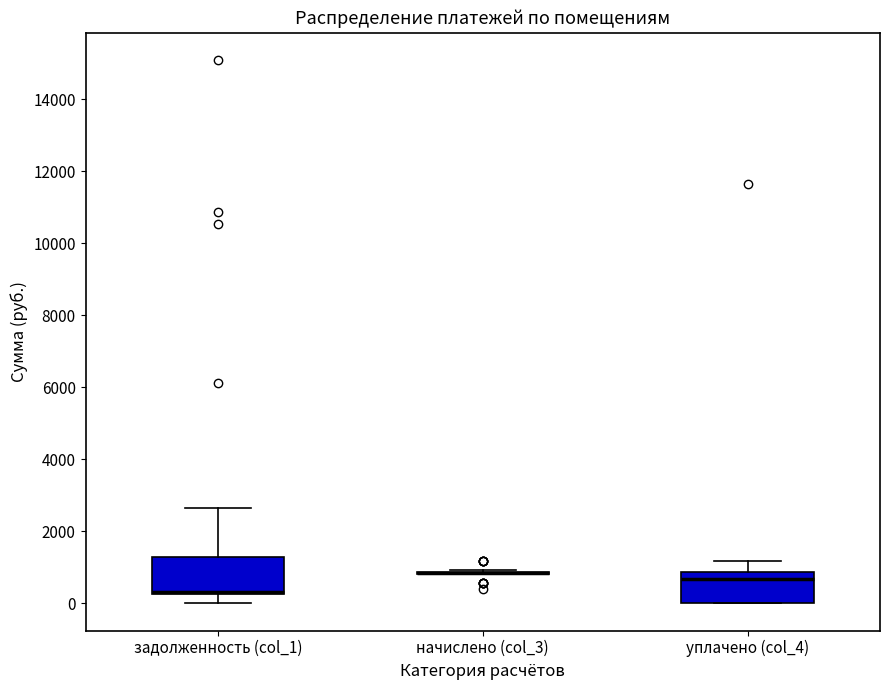

Reading left to right, transcribe this box plot: for each box, give where its median line is, the range the box spans, and where its two whiskers end, as read against the y-axis. The values are not printed on the chart, so give them approximately, as read against the axis.

задолженность (col_1): median 400 (drawn on the box's lower edge), box 200 to 1200, whiskers 0 to 2600
начислено (col_3): box collapsed to a line at 800, whiskers 800 to 1000
уплачено (col_4): median 600, box 0 to 800, whiskers 0 to 1200